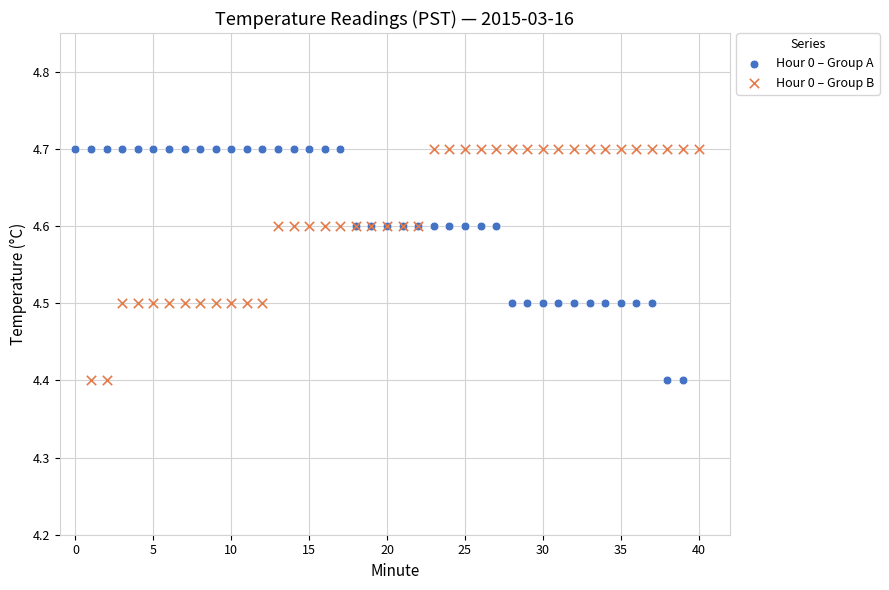

What are all the series names shown in the legend?

Hour 0 – Group A, Hour 0 – Group B